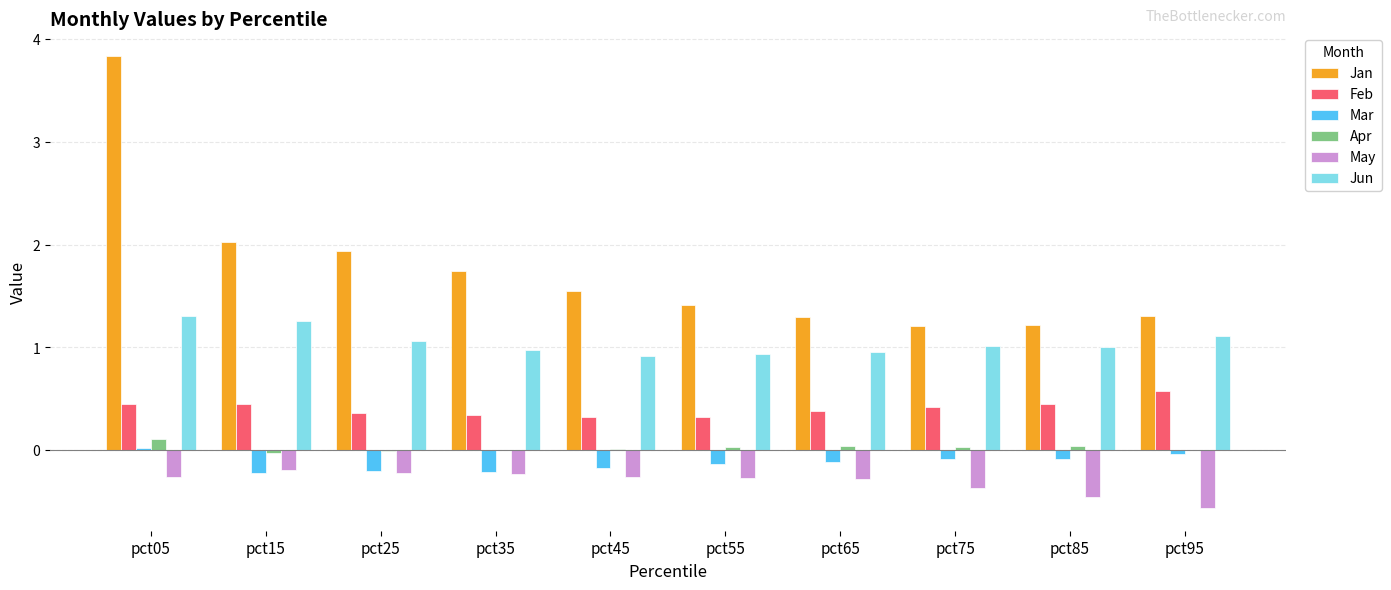

Are the bars horizontal?

No